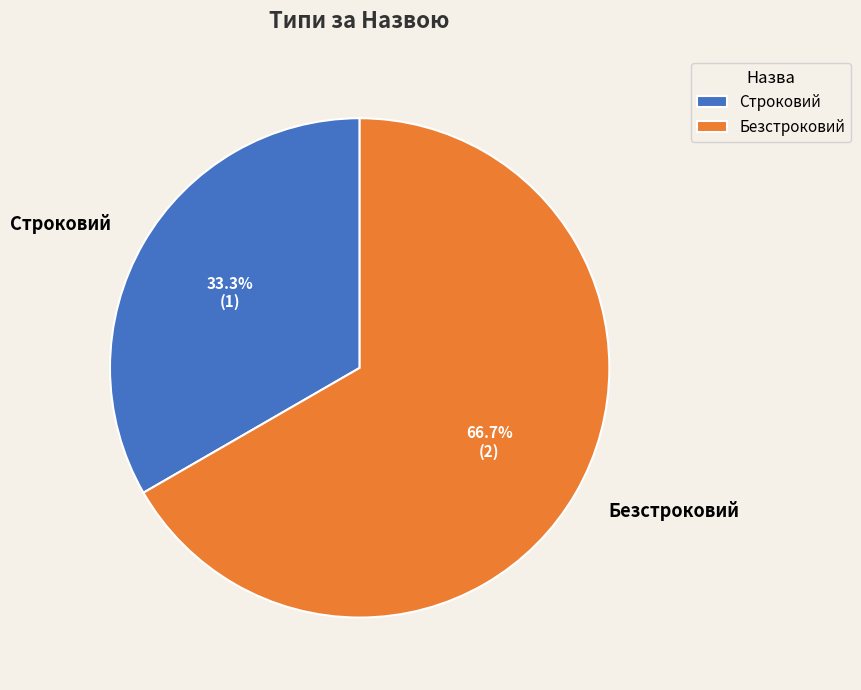

Which has a higher value, Безстроковий or Строковий?

Безстроковий